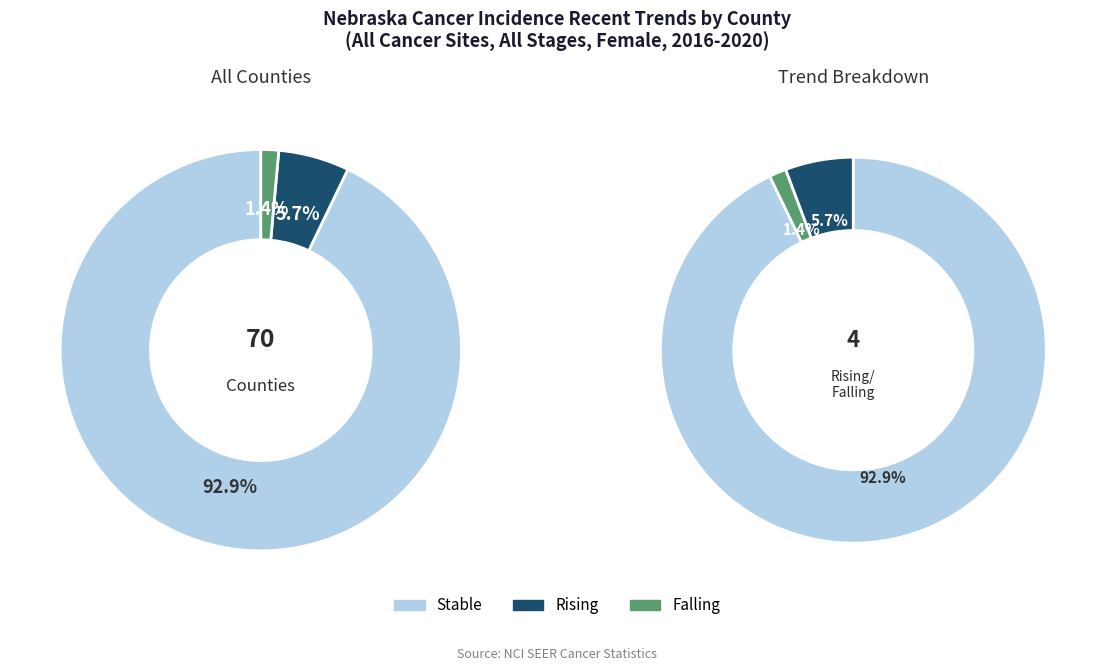

To the nearest percent, what is the difference between the largest and smallest slice percentages?

91%